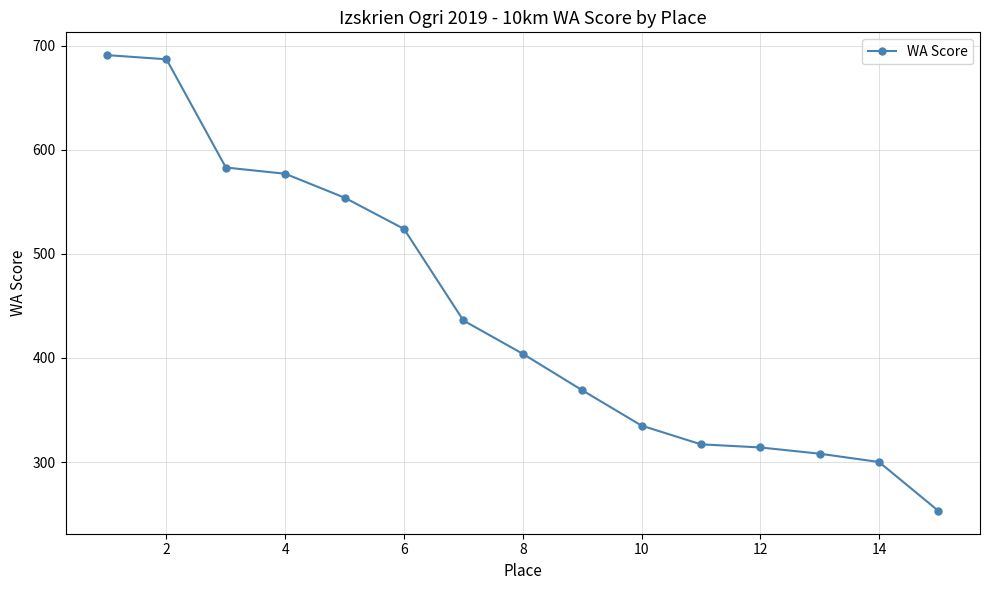

What is the value of the 1st point from the left?

691